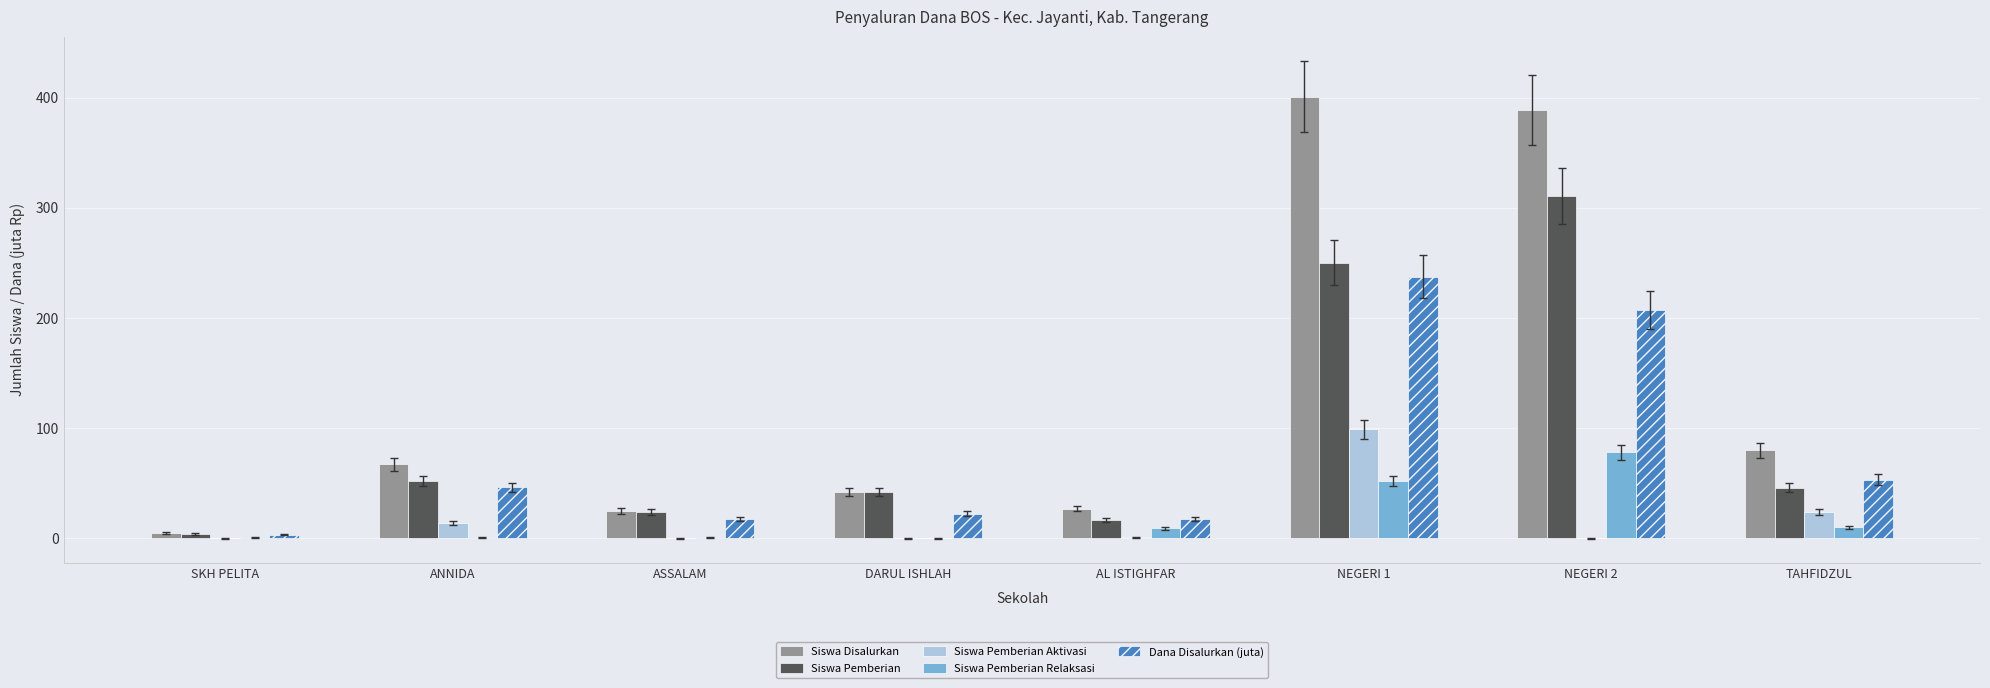

What is the sum of all Dana Disalurkan (juta) values?

604.1